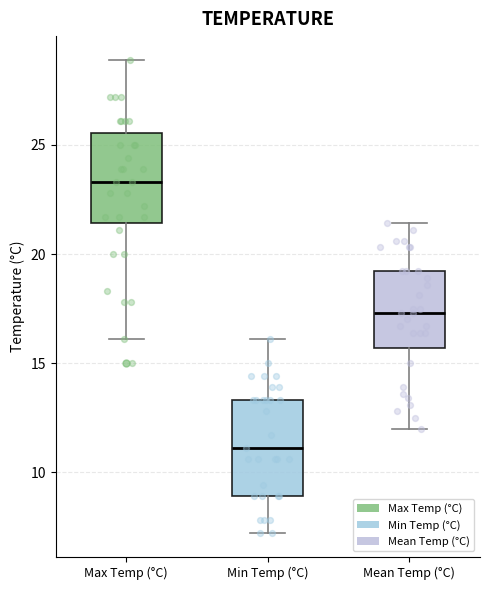

Reading left to right, transcribe this box plot: for each box, give where its median line is, the range the box spans, and where its two whiskers end, as read against the y-axis. The values are not printed on the chart, so give them approximately, as read against the axis.

Max Temp (°C): median 23.5, box 21.5 to 25.5, whiskers 16.0 to 29.0
Min Temp (°C): median 11.0, box 9.0 to 13.5, whiskers 7.0 to 16.0
Mean Temp (°C): median 17.5, box 15.5 to 19.0, whiskers 12.0 to 21.5